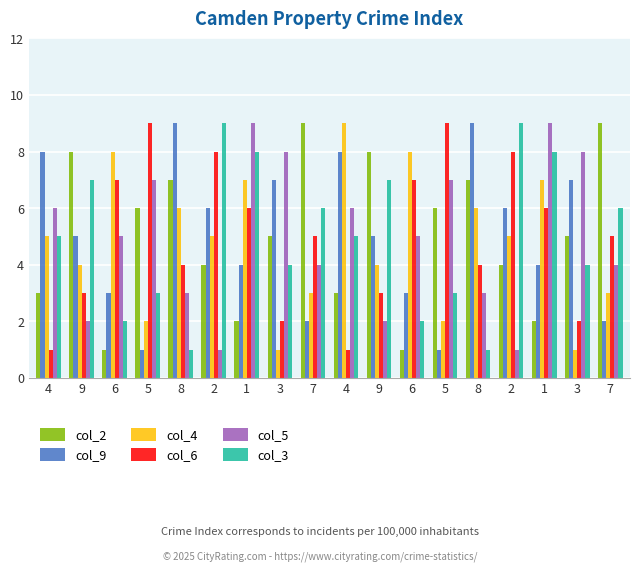

Count the number of data series in this chart.

6